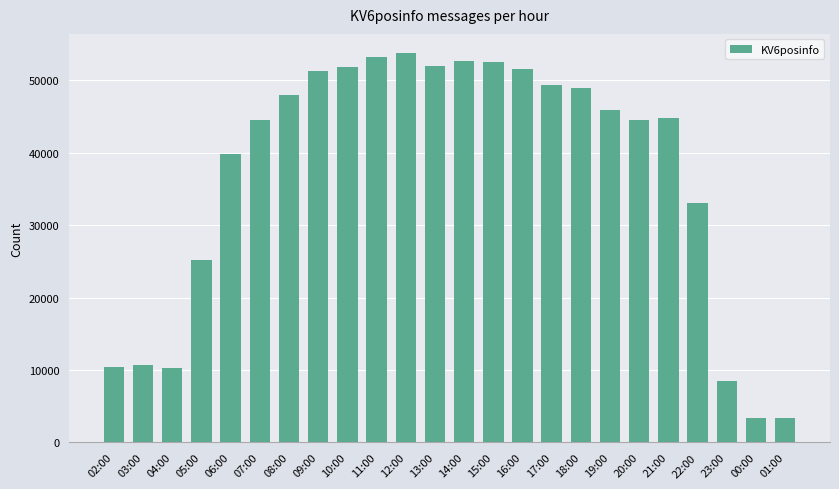

What position from the right is 20:00?

6